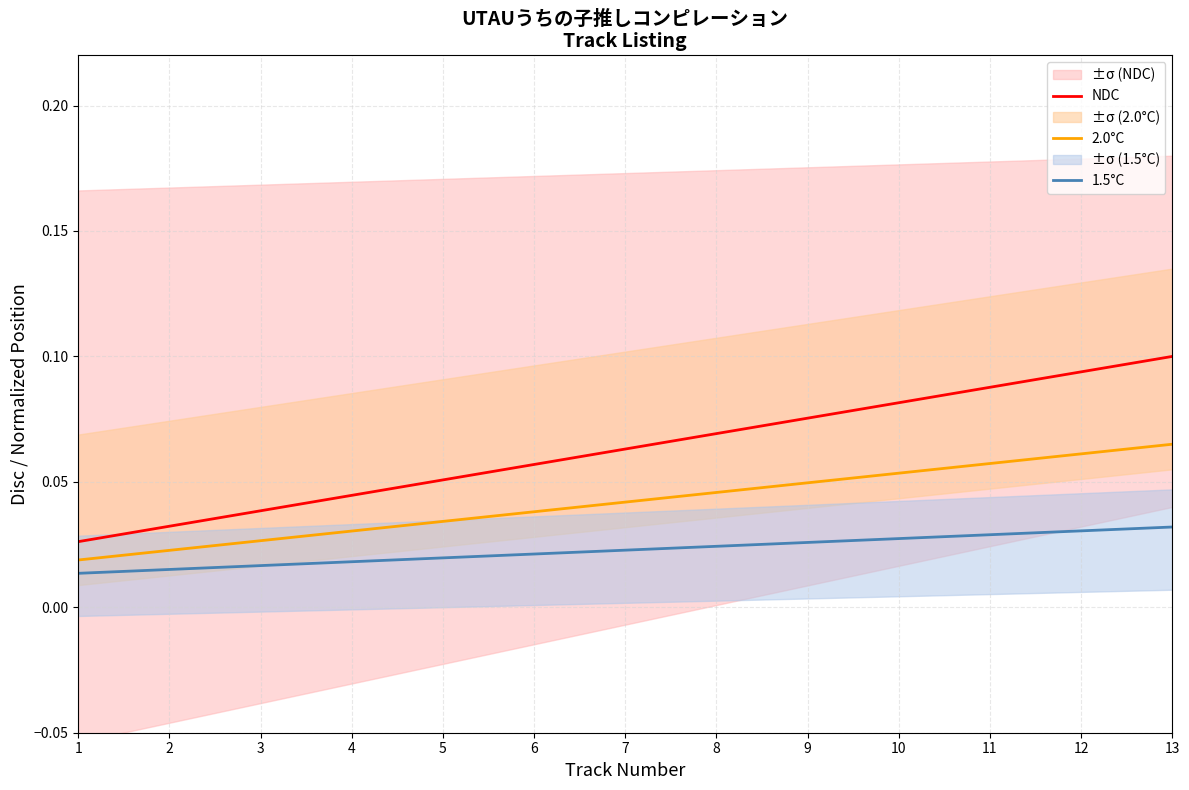

Does the chart have visible grid lines?

Yes